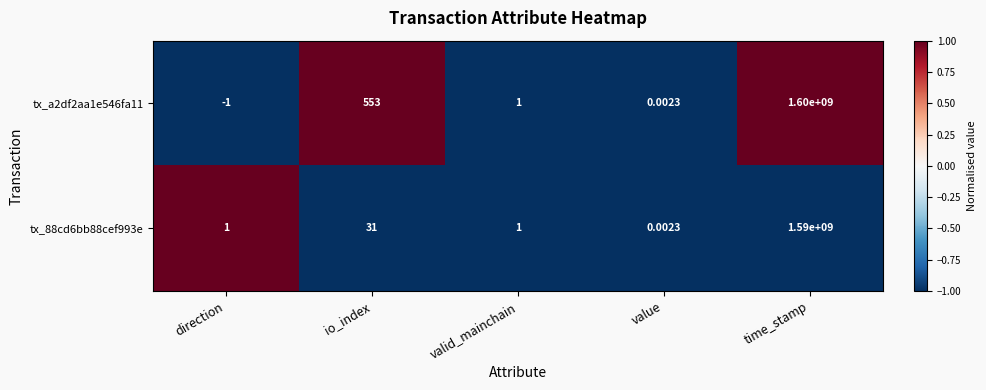

At which label is tx_a2df2aa1e546fa11 closest to 799999999?

io_index